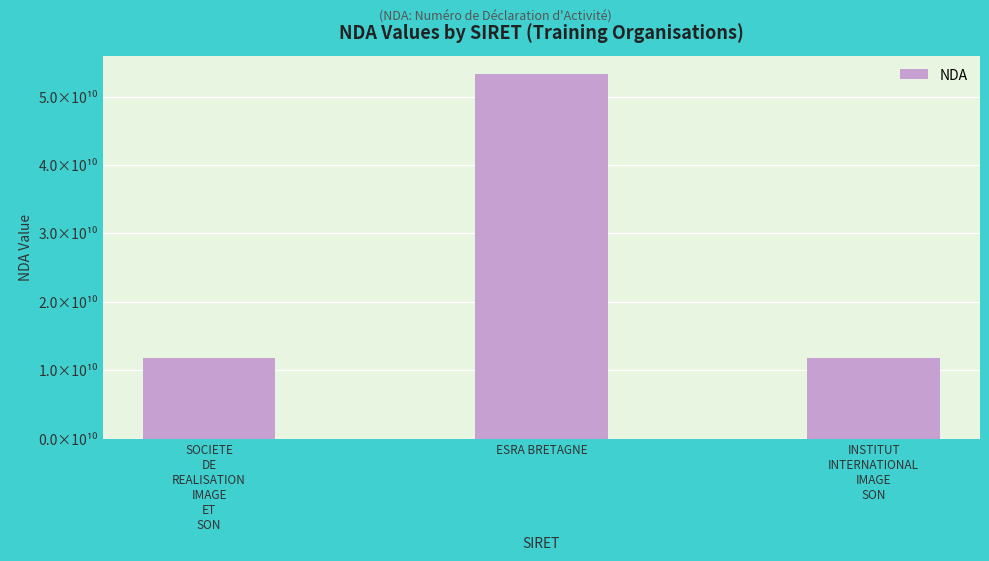

What position from the right is SOCIETE
DE
REALISATION
IMAGE
ET
SON?

3